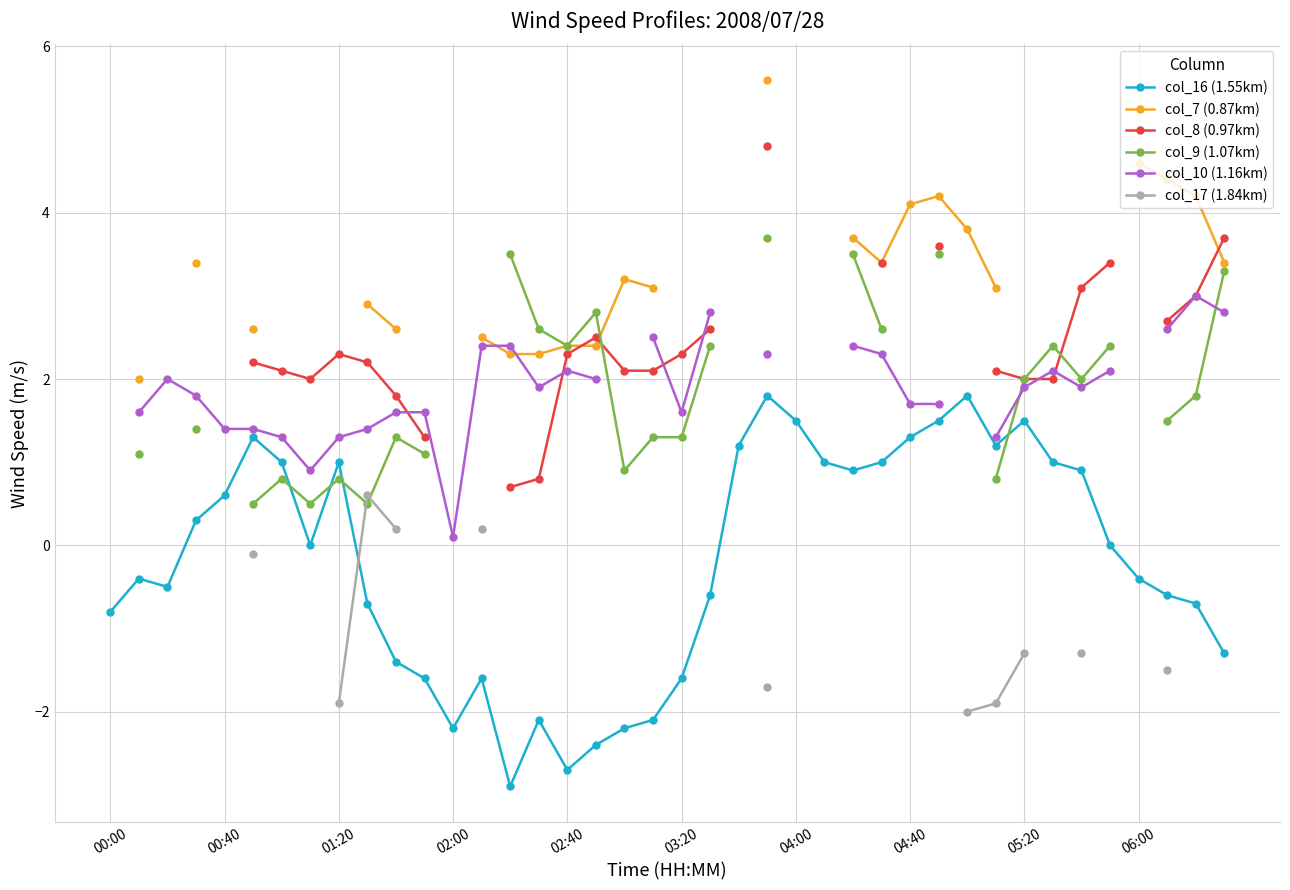

What is the smallest value displayed?

-2.9